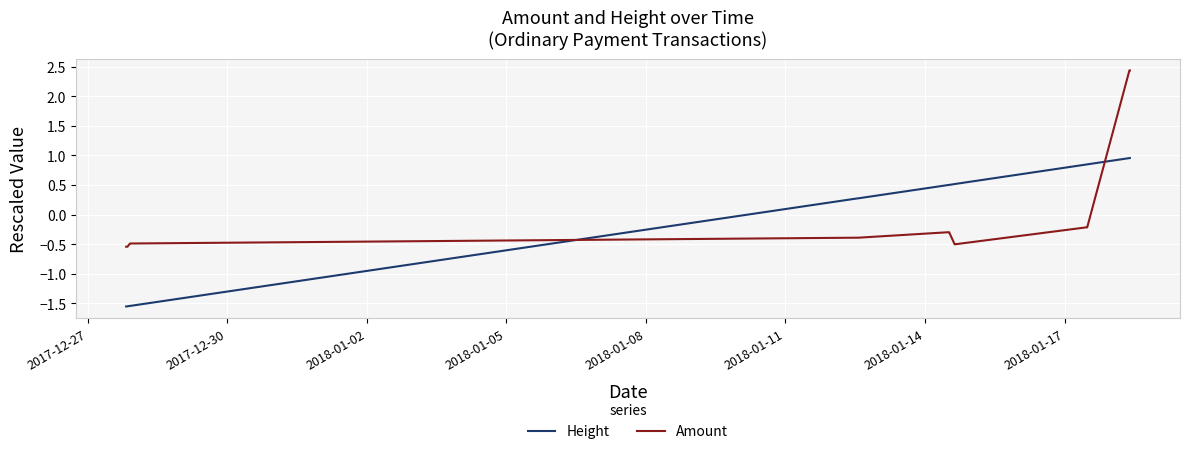

Rank the series by their maximum value, from lowest to highest.

Height, Amount